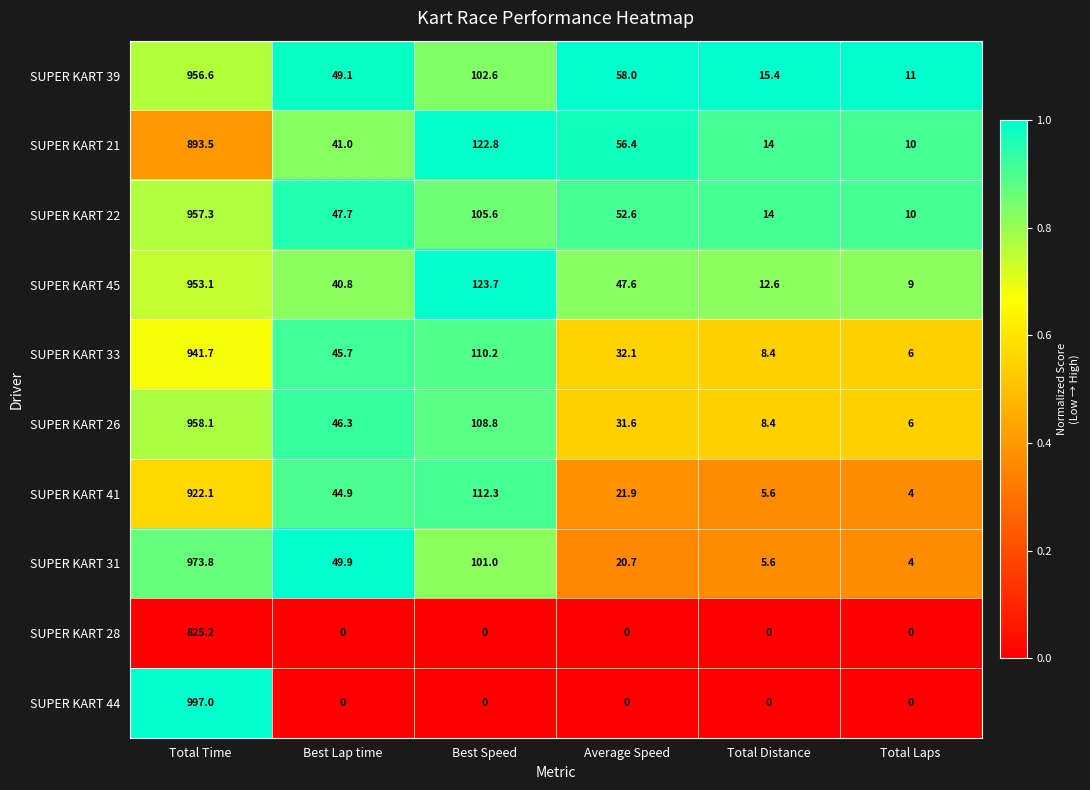

How many distinct data groups are displayed?

10